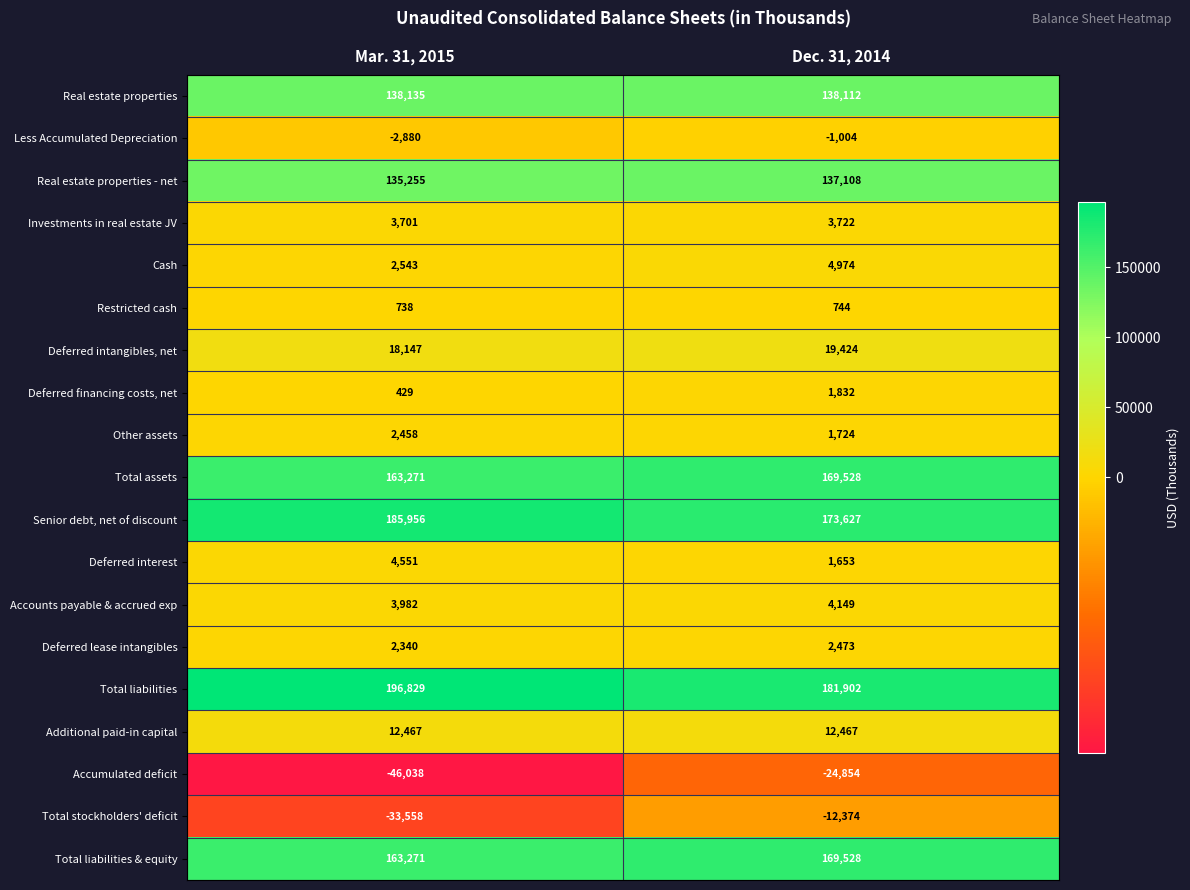

What is the difference between the highest and lowest values at Mar. 31, 2015?

242867